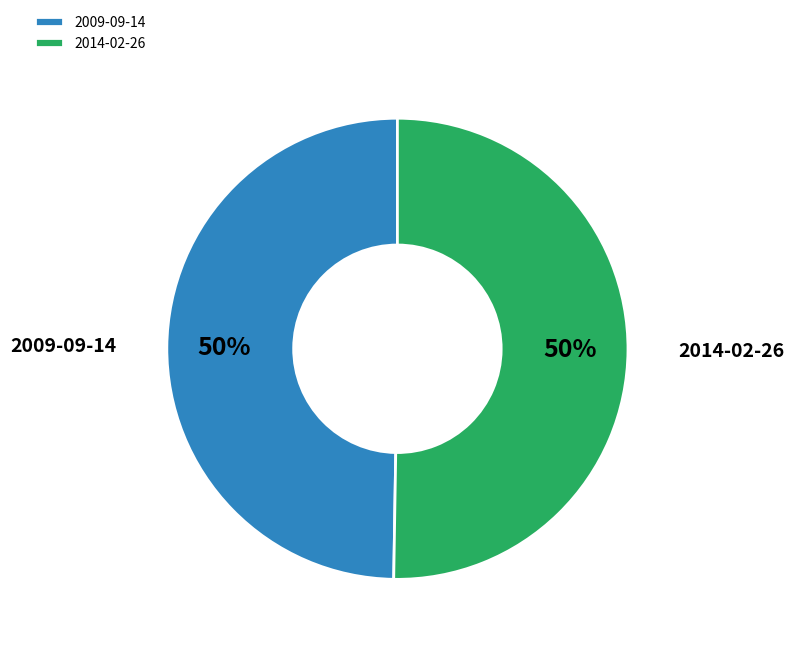

To the nearest percent, what is the combined percentage of 2009-09-14 and 2014-02-26?

100%